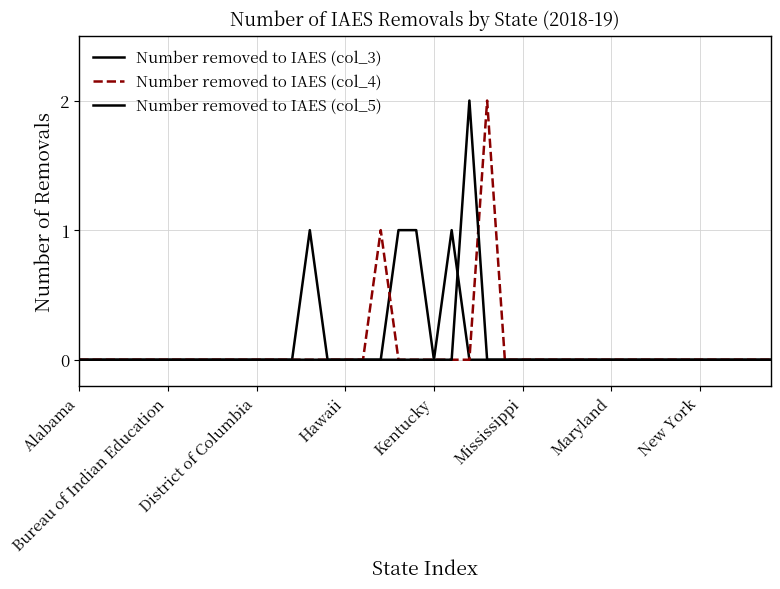

True or false: Number removed to IAES (col_4) and Number removed to IAES (col_3) intersect in this chart.

True